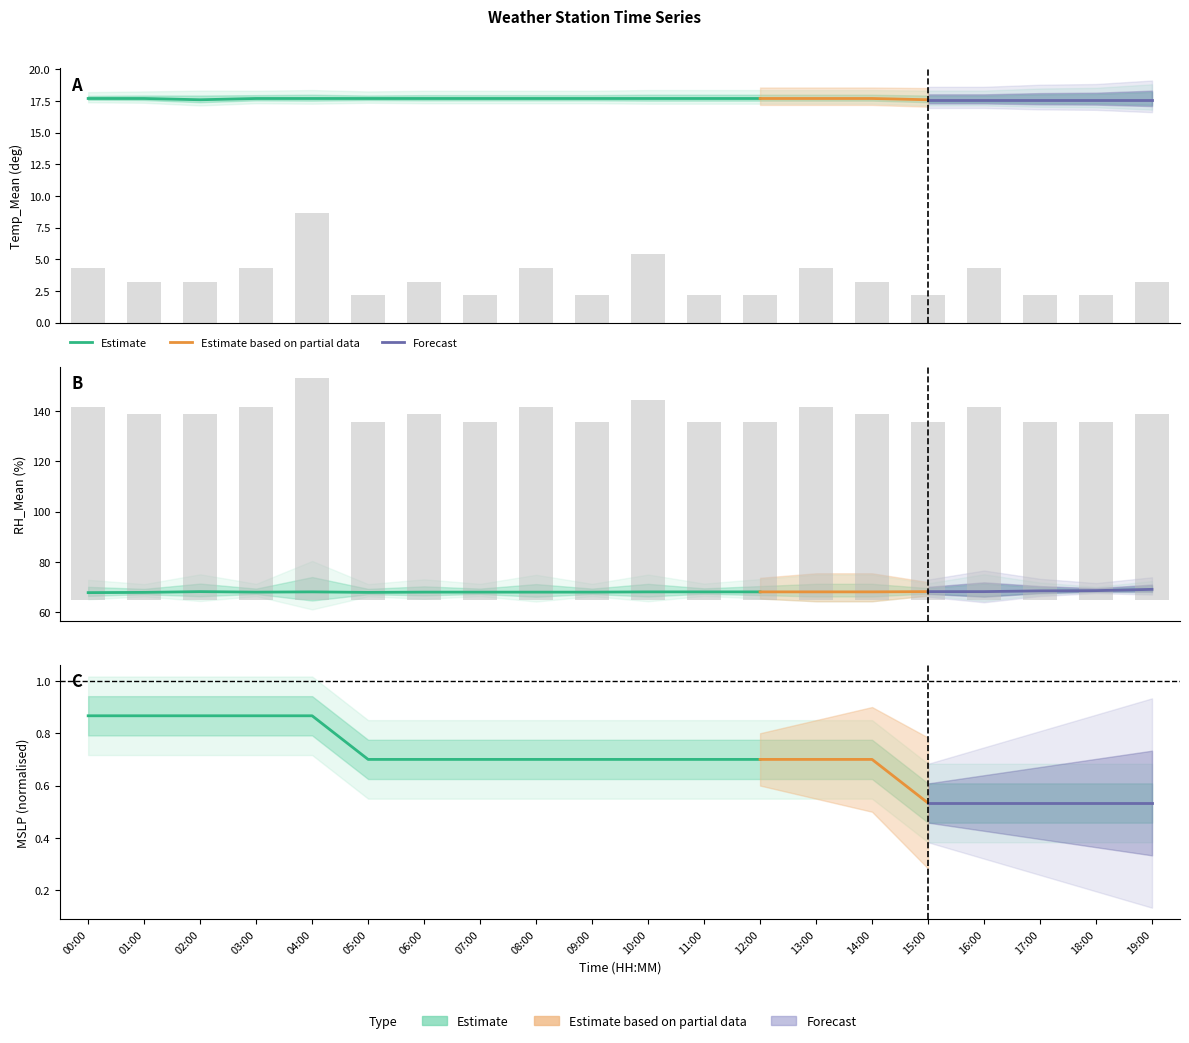

The value of Solar_Mean (W/m2) at 13:00 is 0.0. True or false?

False